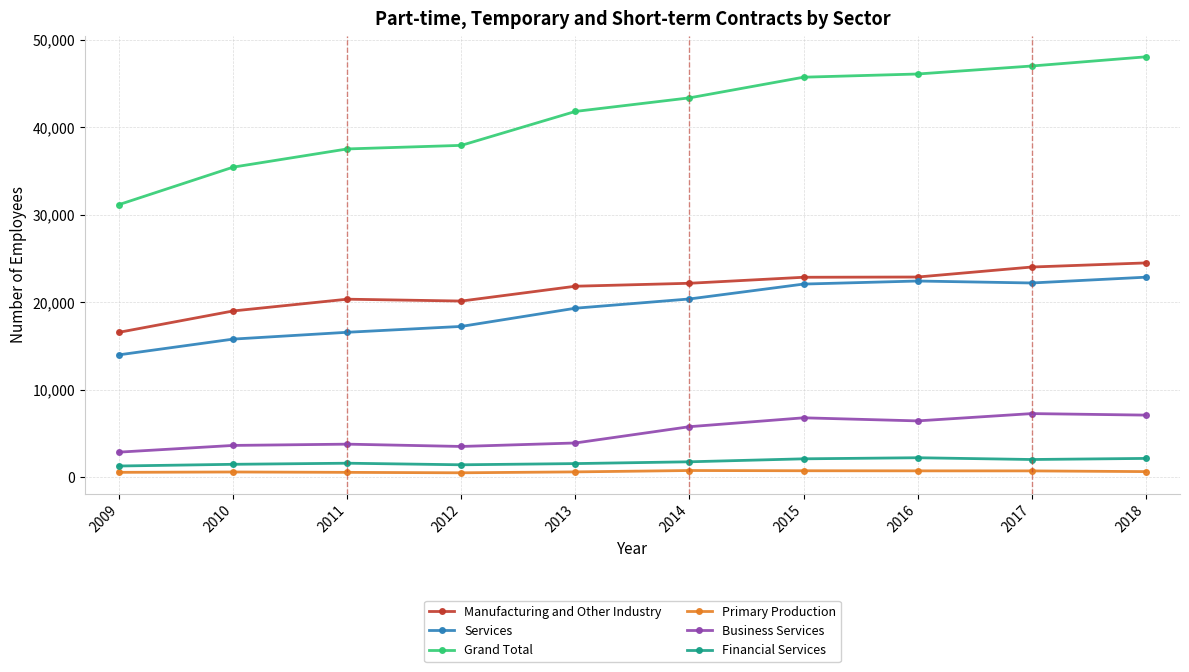

What is the approximate value of Services at 2018, to the nearest 100?

22900